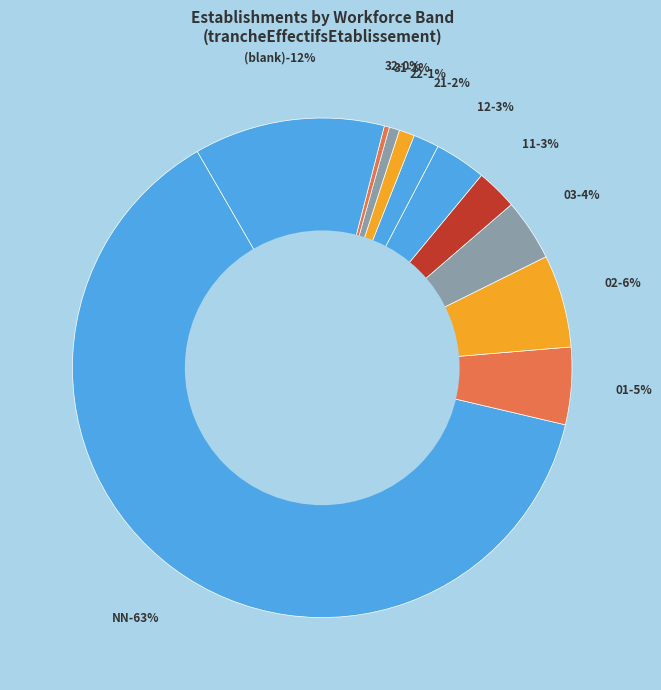

What is the total percentage of 03 and 42?

12.0%